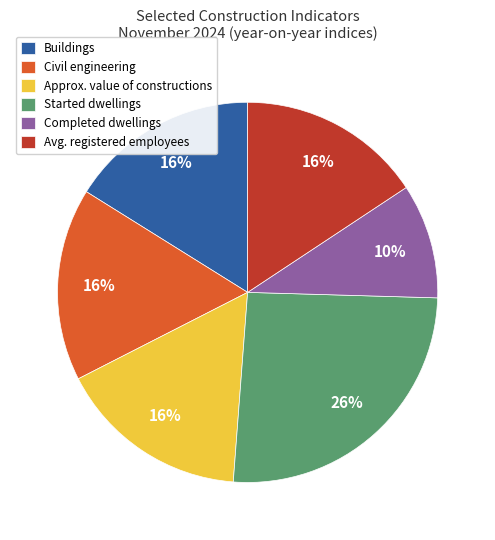

To the nearest percent, what is the average slice percentage?

17%